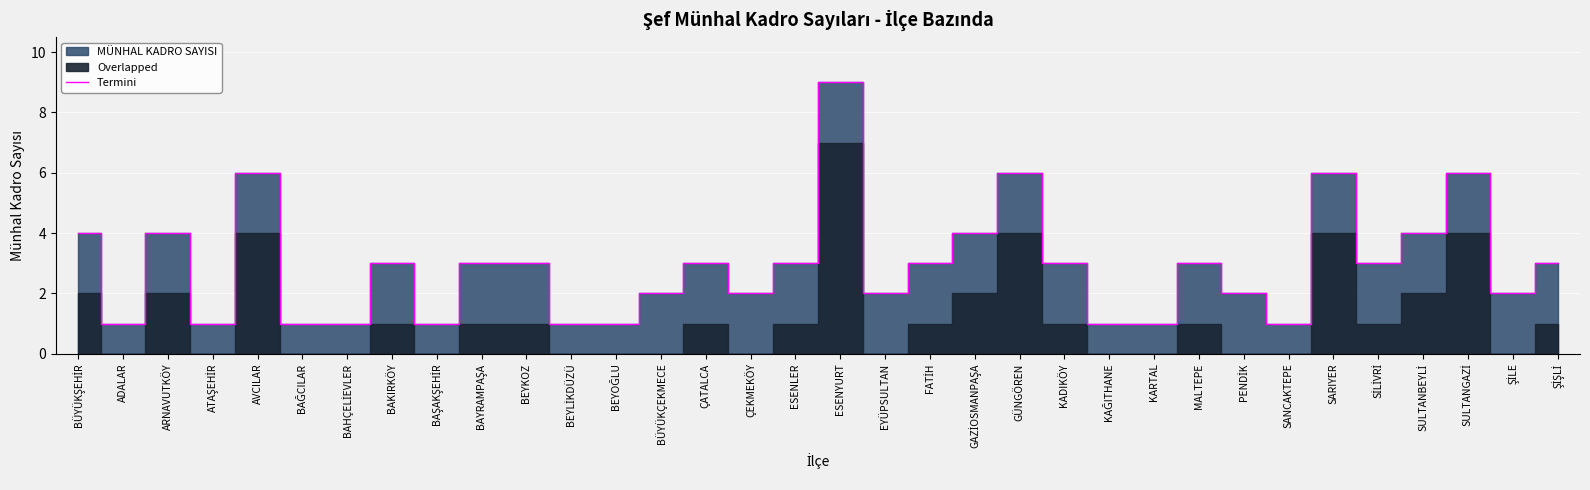

What is the minimum value shown in the chart?

1